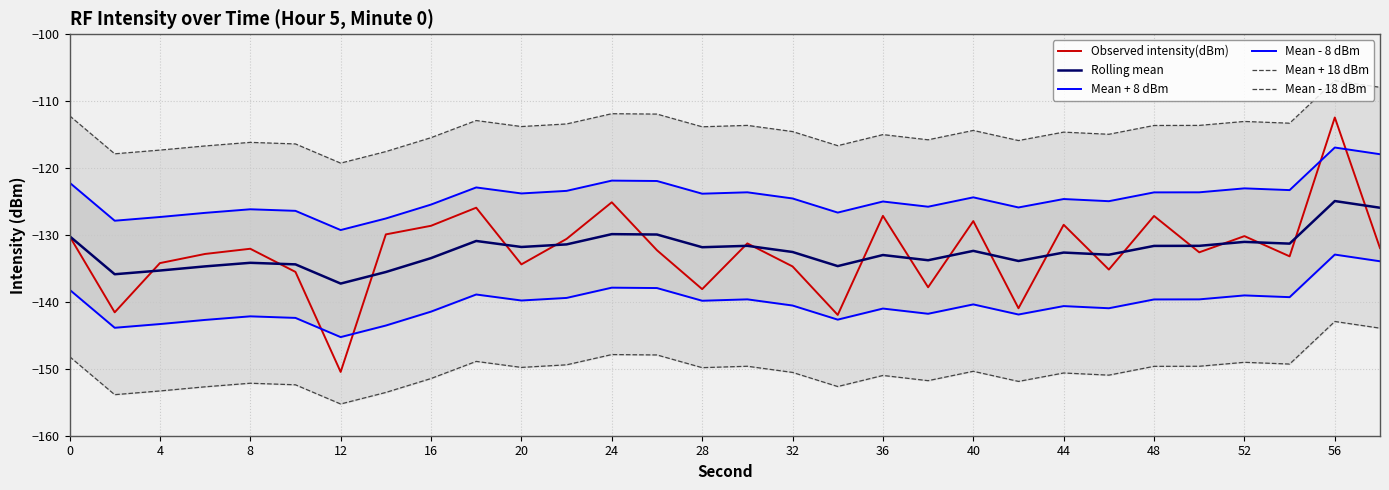

True or false: Rolling mean has a value of -131.8 at 20.

True